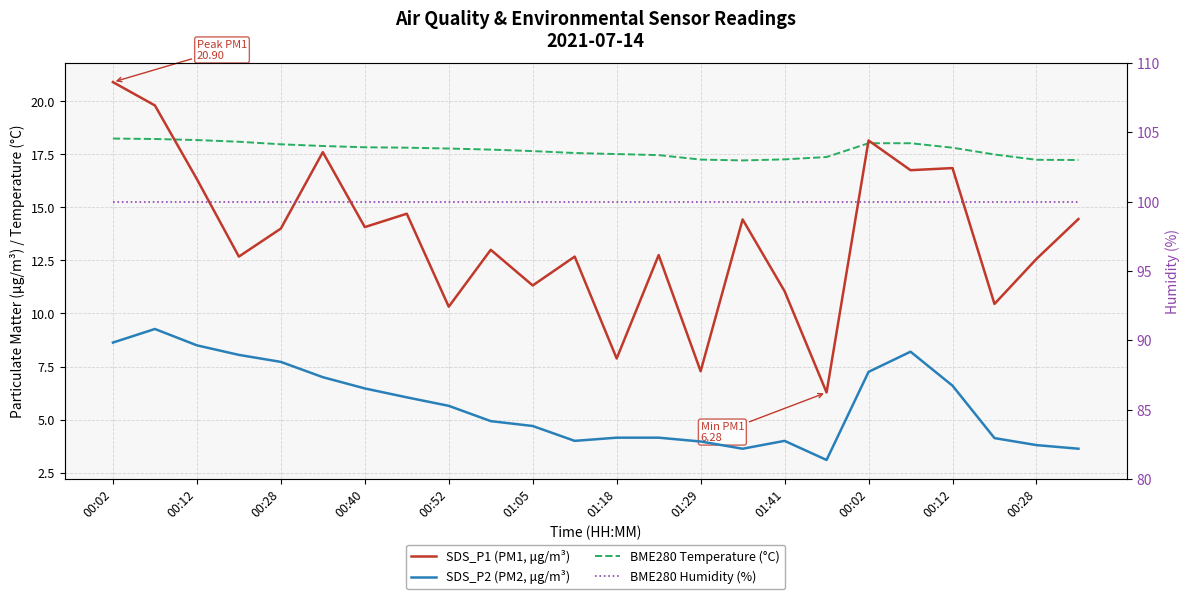

Reading left to right, what are all the values shown in this chart?

SDS_P1 (PM1, μg/m³): 20.9	19.8	16.3	12.7	14.0	17.6	14.1	14.7	10.3	13.0	11.3	12.7	7.9	12.8	7.3	14.4	11.1	6.3	18.1	16.8	16.9	10.4	12.6	14.4
SDS_P2 (PM2, μg/m³): 8.6	9.3	8.5	8.1	7.7	7.0	6.5	6.0	5.7	4.9	4.7	4.0	4.2	4.2	4.0	3.6	4.0	3.1	7.2	8.2	6.6	4.1	3.8	3.6
BME280 Temperature (°C): 18.2	18.2	18.2	18.1	18.0	17.9	17.8	17.8	17.8	17.7	17.6	17.6	17.5	17.5	17.2	17.2	17.3	17.4	18.0	18.0	17.8	17.5	17.2	17.2
BME280 Humidity (%): 100.0	100.0	100.0	100.0	100.0	100.0	100.0	100.0	100.0	100.0	100.0	100.0	100.0	100.0	100.0	100.0	100.0	100.0	100.0	100.0	100.0	100.0	100.0	100.0